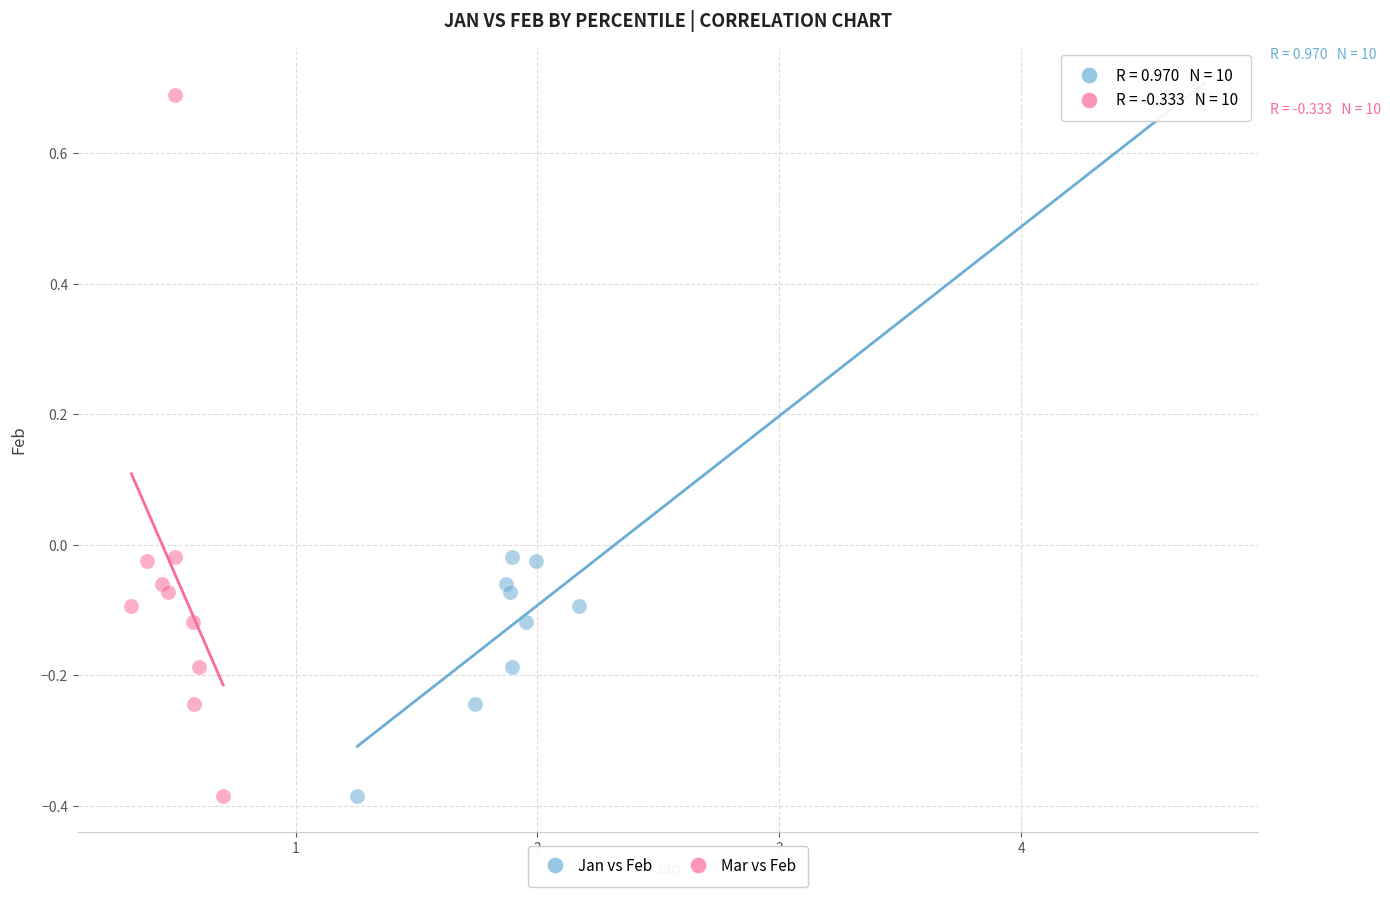

What are all the series names shown in the legend?

Jan vs Feb, Mar vs Feb